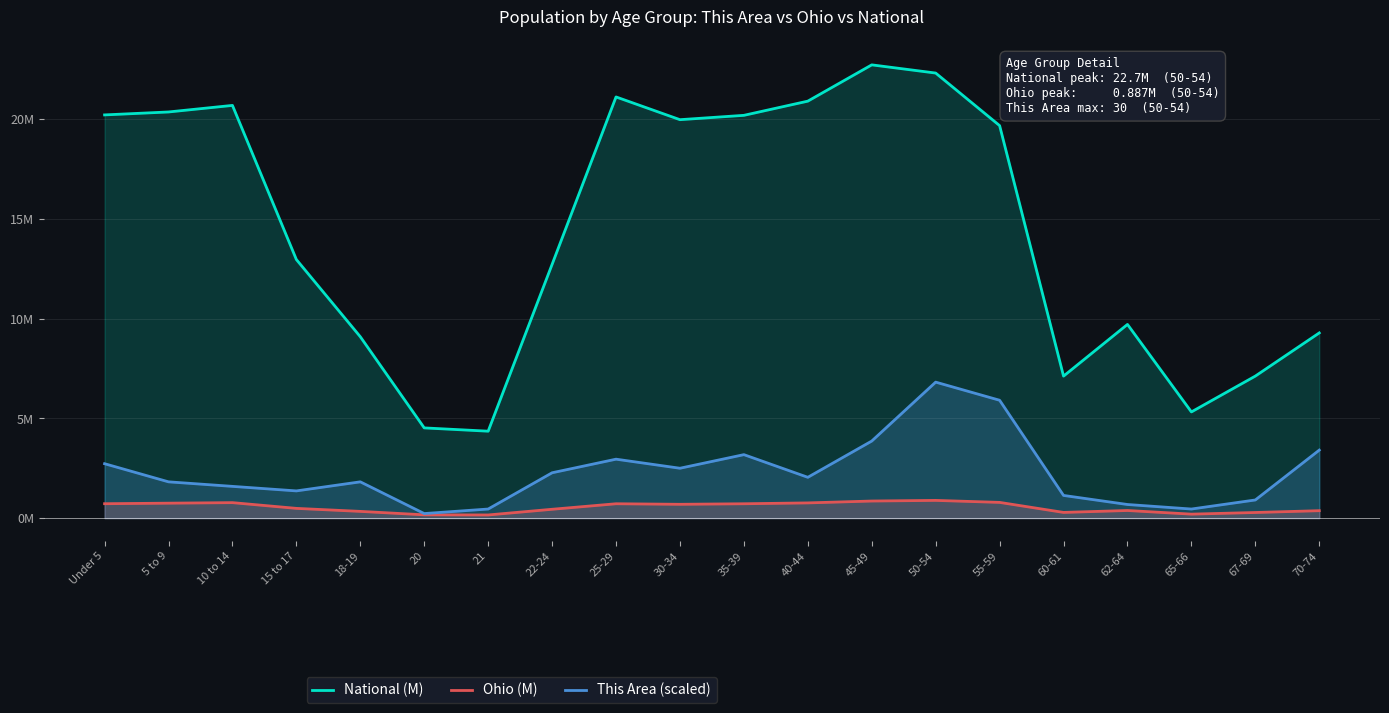

Where is the first local maximum for Ohio (M)?

10 to 14